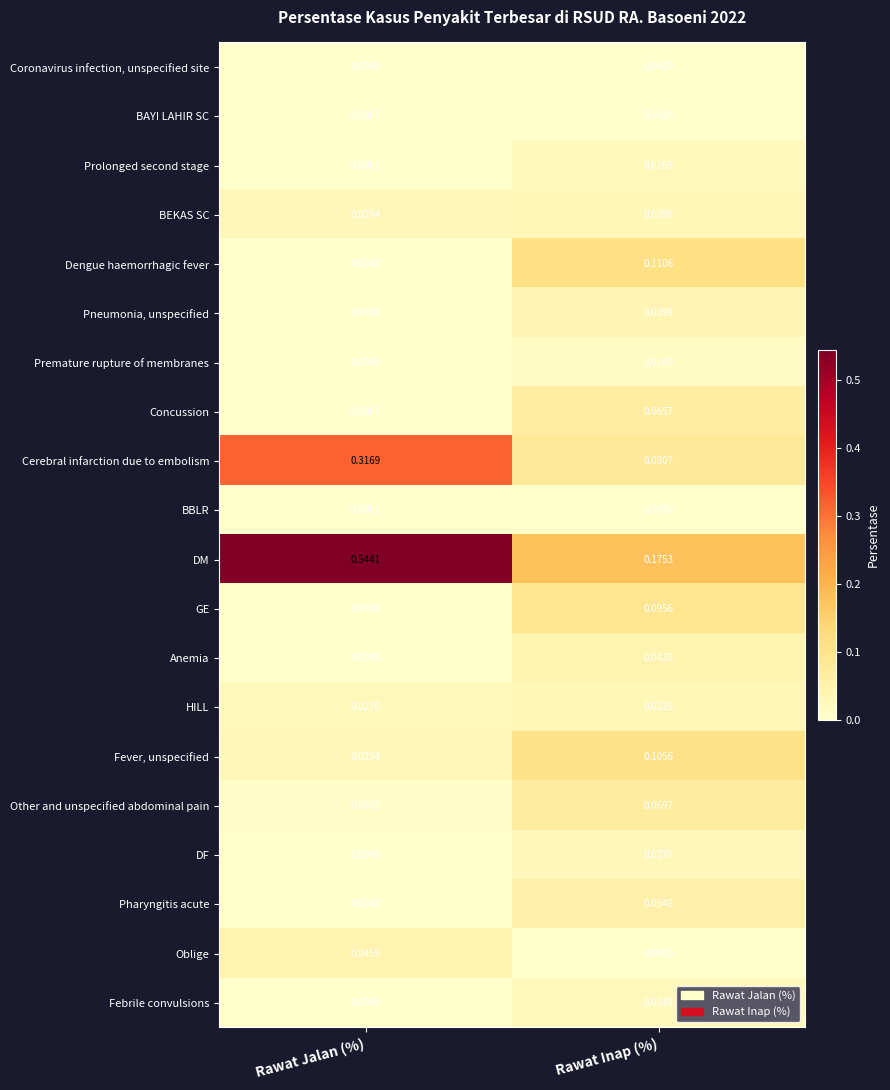

What is the total value across all series at Rawat Jalan (%)?

1.0